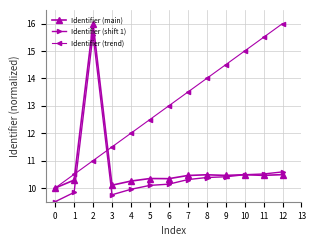

What is the value of the Identifier (trend) point at the 1st from the left?

10.0